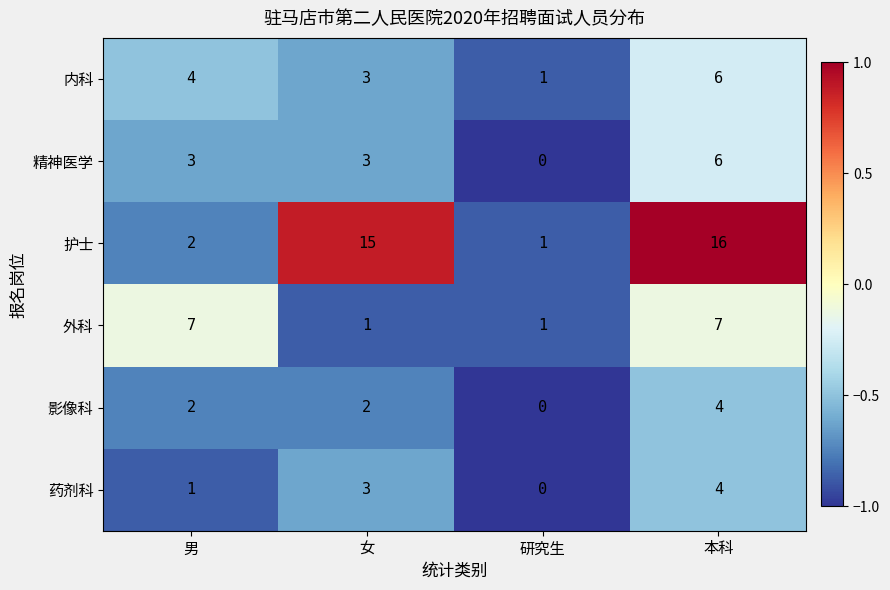

Reading right to left, list all the values displayed in this chart.

内科: 本科=6	研究生=1	女=3	男=4
精神医学: 本科=6	研究生=0	女=3	男=3
护士: 本科=16	研究生=1	女=15	男=2
外科: 本科=7	研究生=1	女=1	男=7
影像科: 本科=4	研究生=0	女=2	男=2
药剂科: 本科=4	研究生=0	女=3	男=1